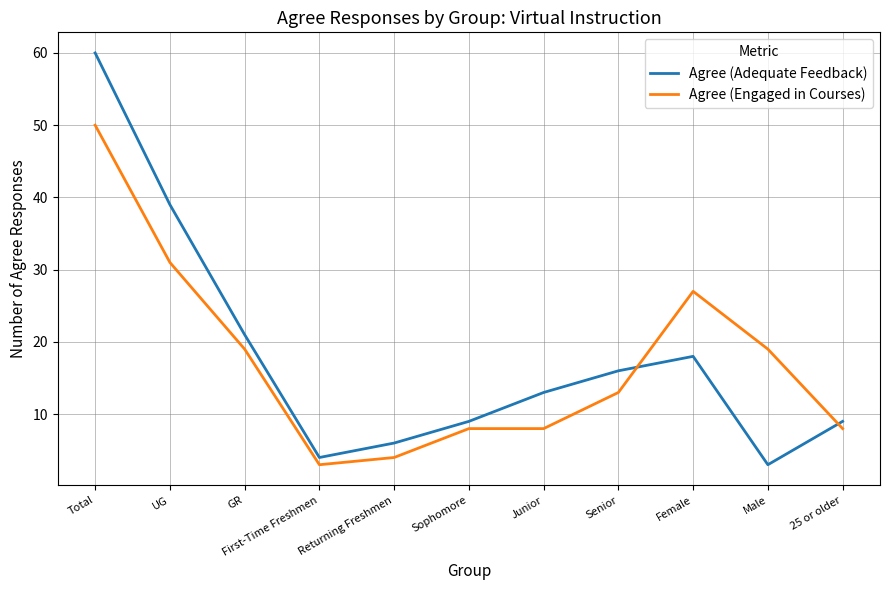

Where does the Agree (Adequate Feedback) series first go above 13?

Total